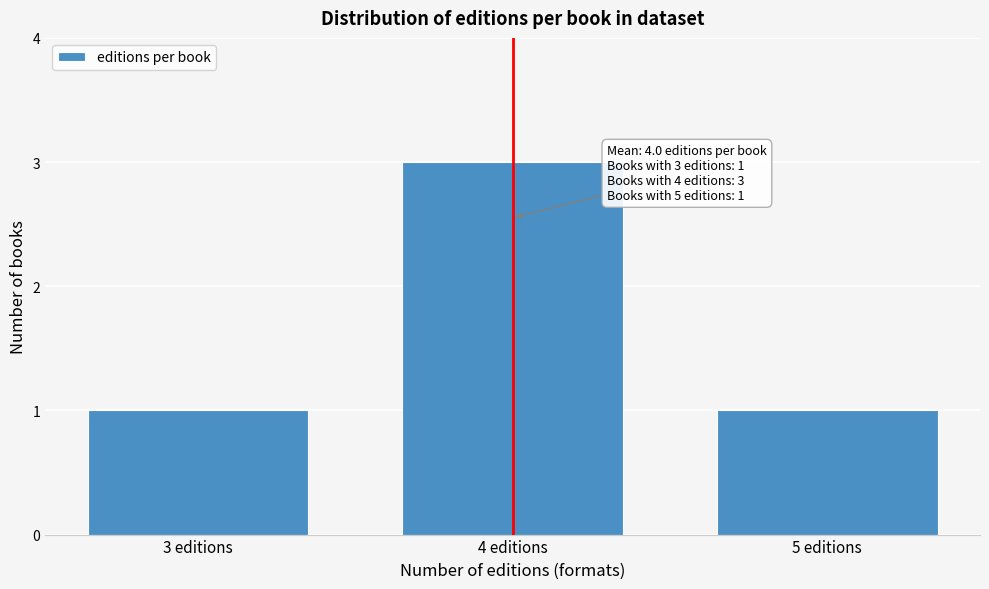

Reading left to right, transcribe all the data shown in this chart.

3 editions=1	4 editions=3	5 editions=1